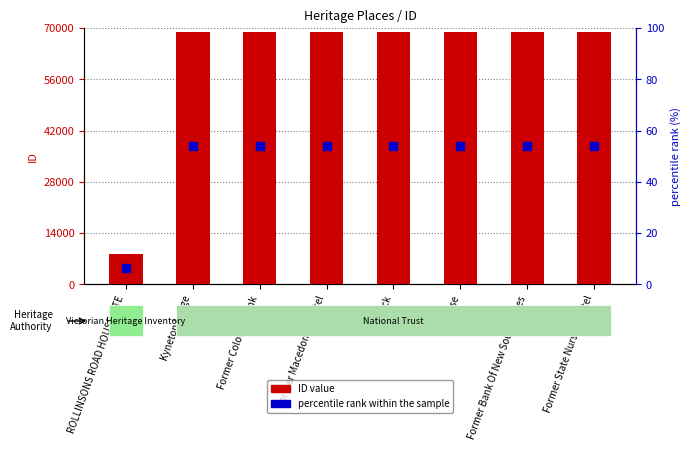

At which category is the sum across all series the highest?

Former State Nursery Hotel